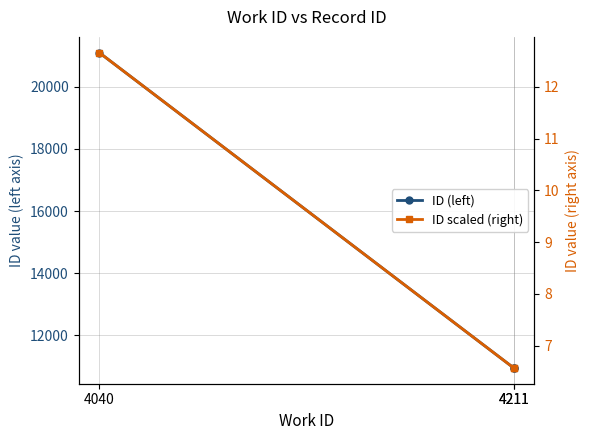

How many lines are shown in the chart?

2